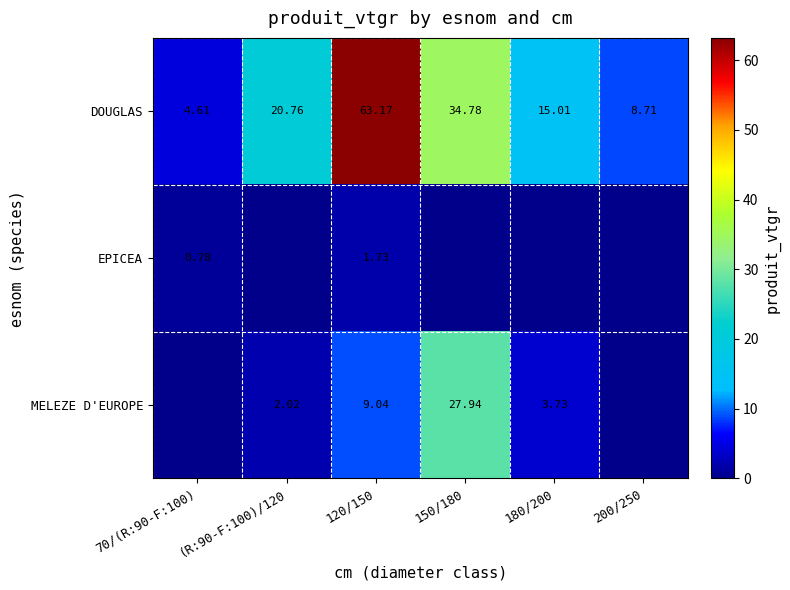

Rank the series at 120/150 from highest to lowest value.

DOUGLAS, MELEZE D'EUROPE, EPICEA